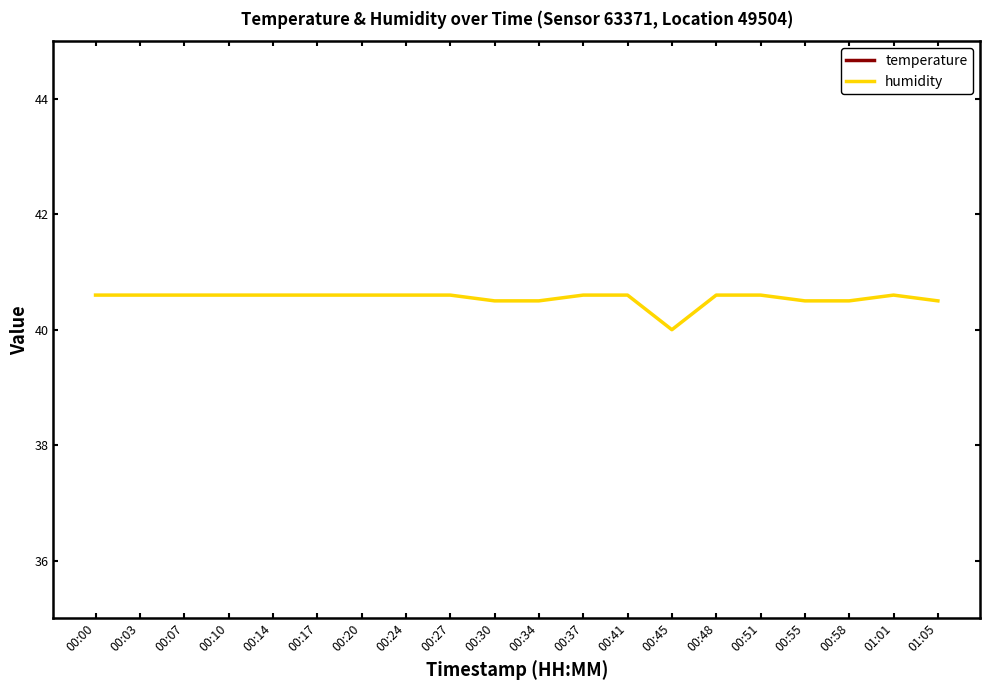

At which label does humidity reach its peak?

00:00